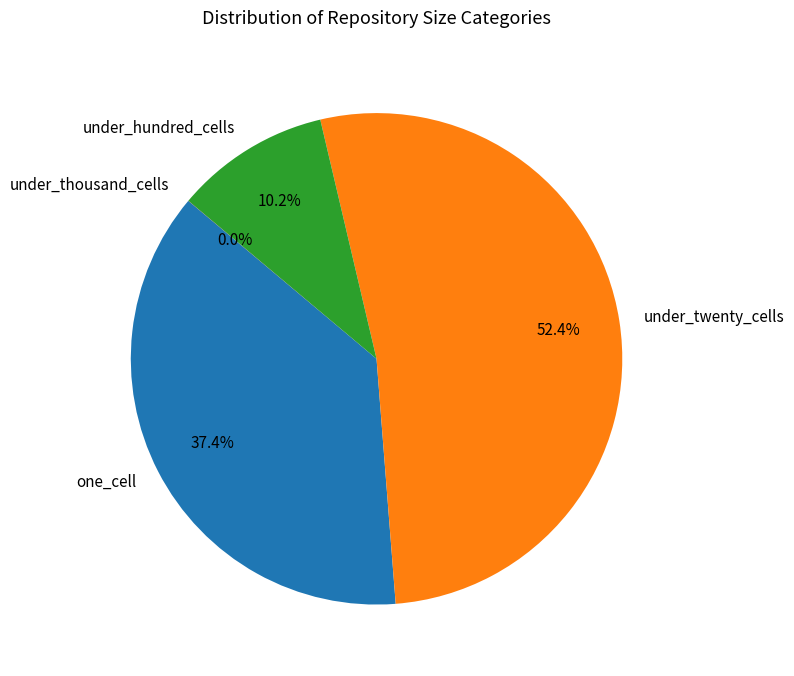

Which slice is the largest?

under_twenty_cells